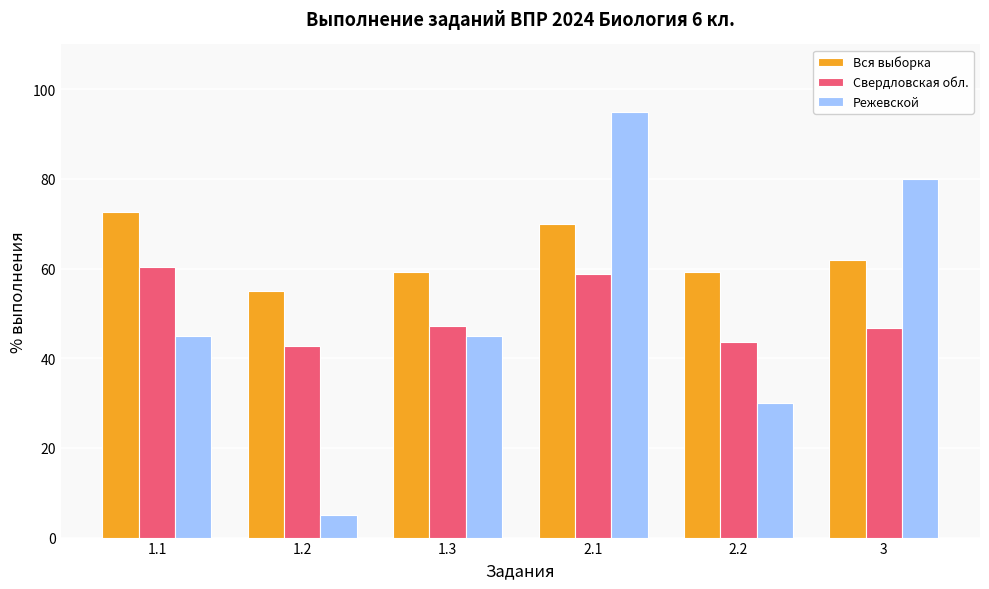

What is the spread (max minus min) of values at 2.2?

29.3